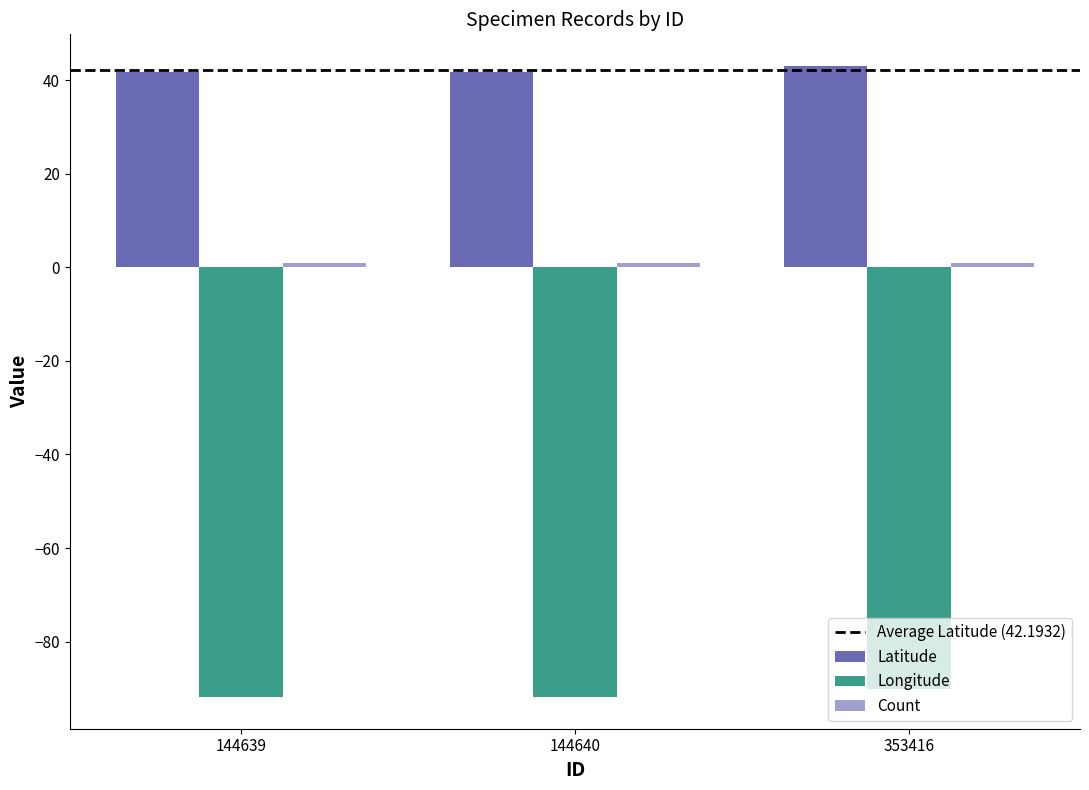

What is the sum of the Latitude values at 144639 and 353416?

84.8